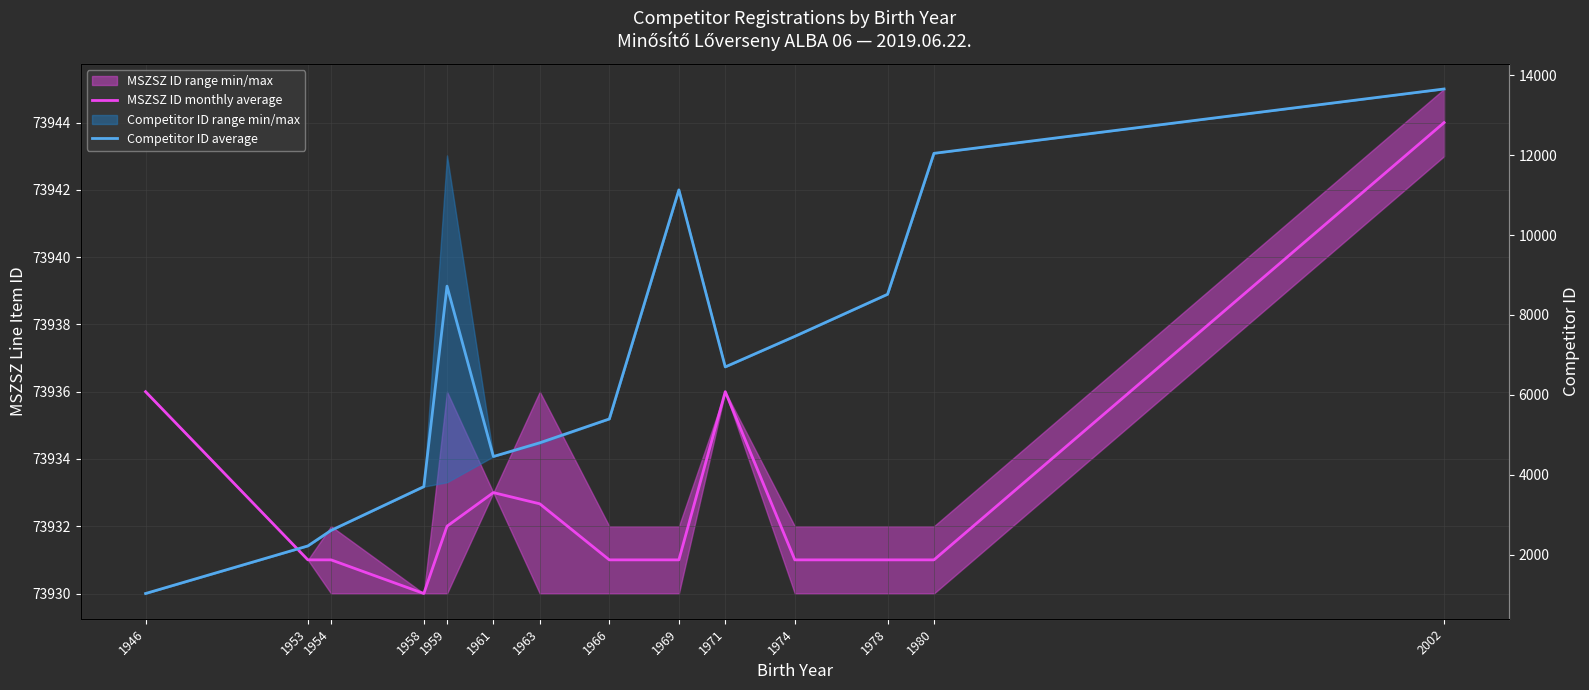

The value of MSZSZ ID monthly average at 1963 is 34943.6. True or false?

False